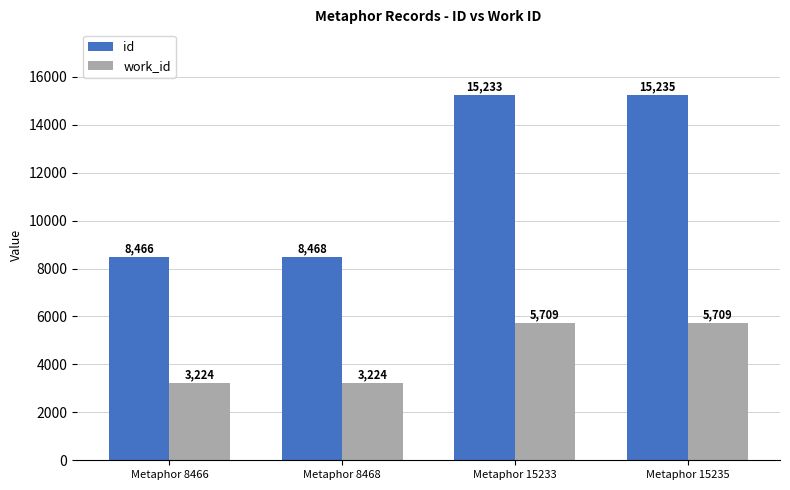

Reading right to left, list all the values displayed in this chart.

id: 15235	15233	8468	8466
work_id: 5709	5709	3224	3224